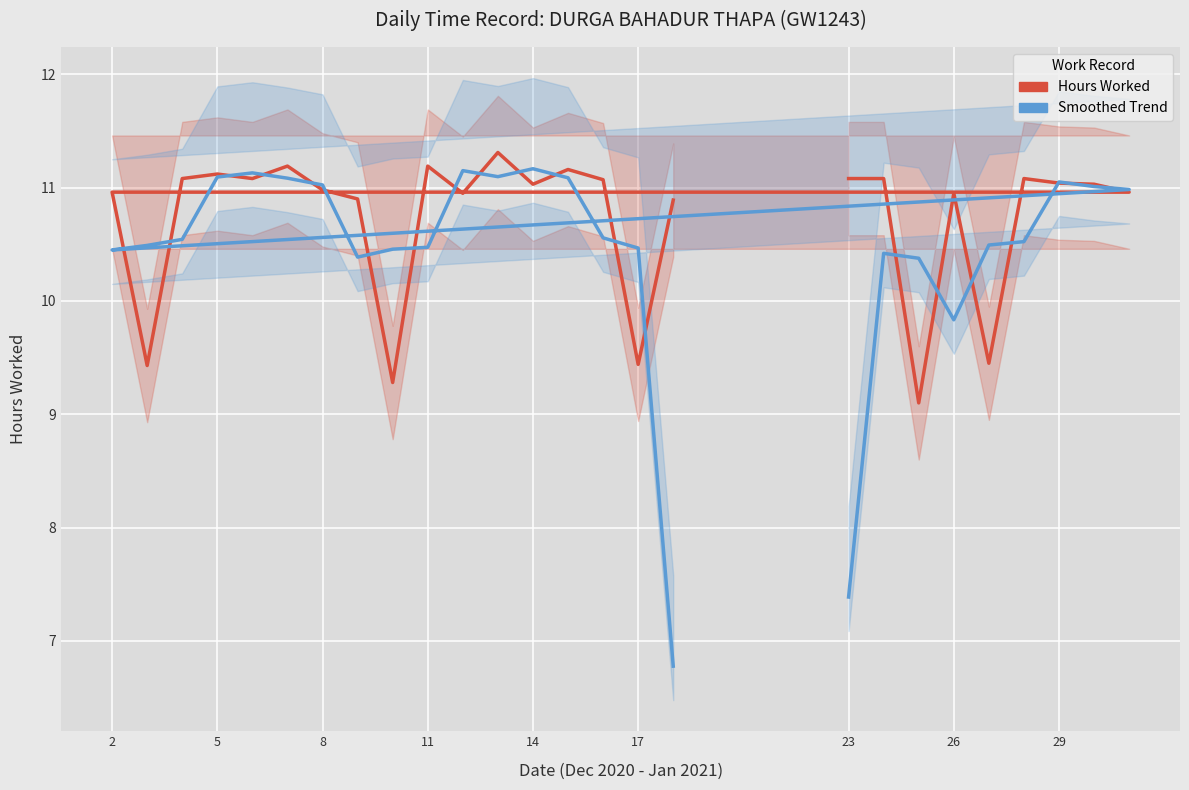

What are all the series names shown in the legend?

Hours Worked, Smoothed Trend